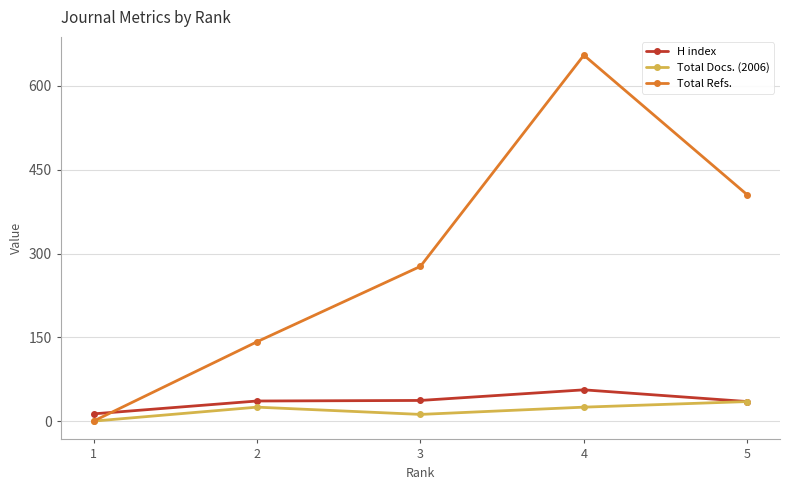

In Total Docs. (2006), how many points are lower than both neighbors (excluding endpoints)?

1